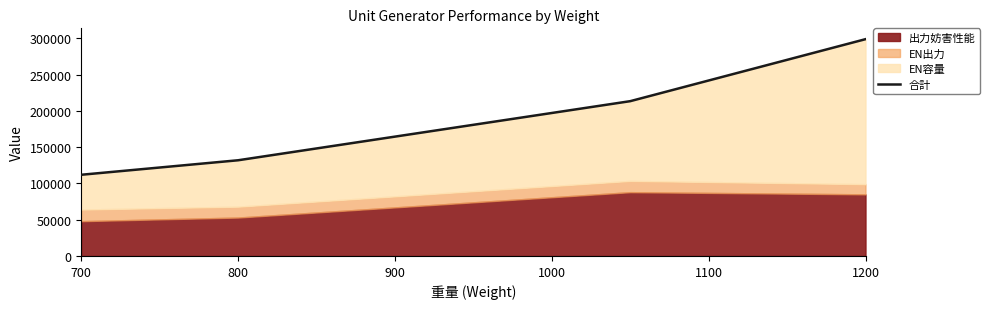

What is the smallest value displayed?

112000